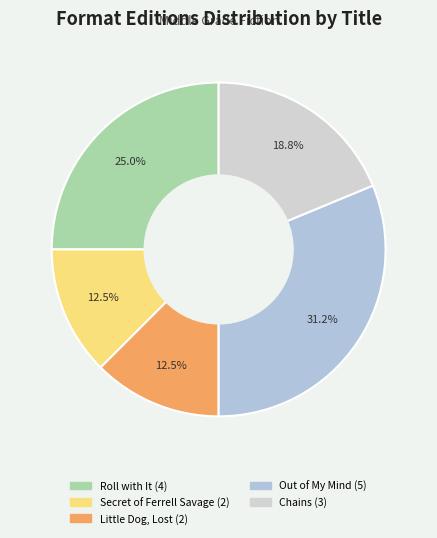

The Secret of Ferrell Savage slice represents 7% of the pie. True or false?

False